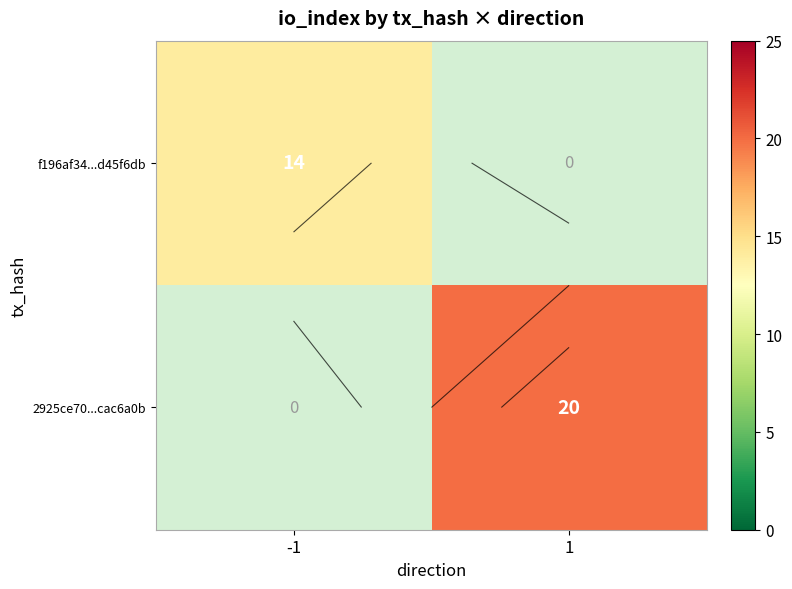

The f196af34...d45f6db series shows 14.0 at -1. True or false?

True